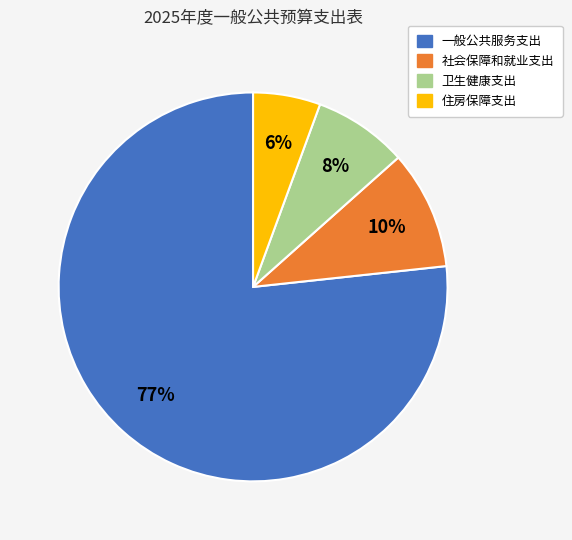

Is there a majority slice in this chart?

Yes